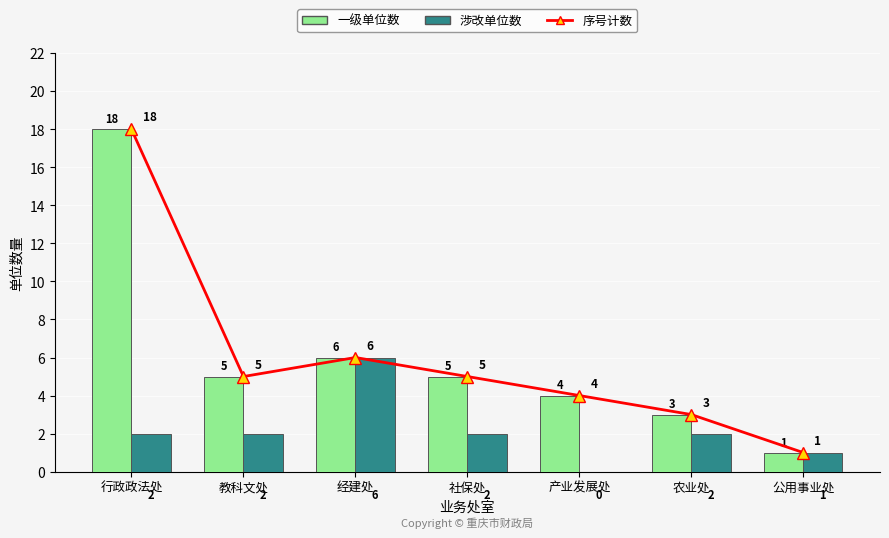

True or false: 涉改单位数 has a value of 2 at 行政政法处.

True